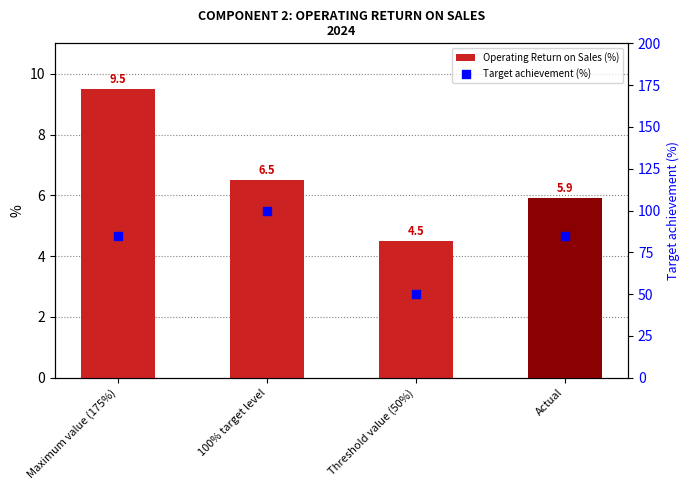

Which series has the widest spread of Y values?

Target achievement (%)